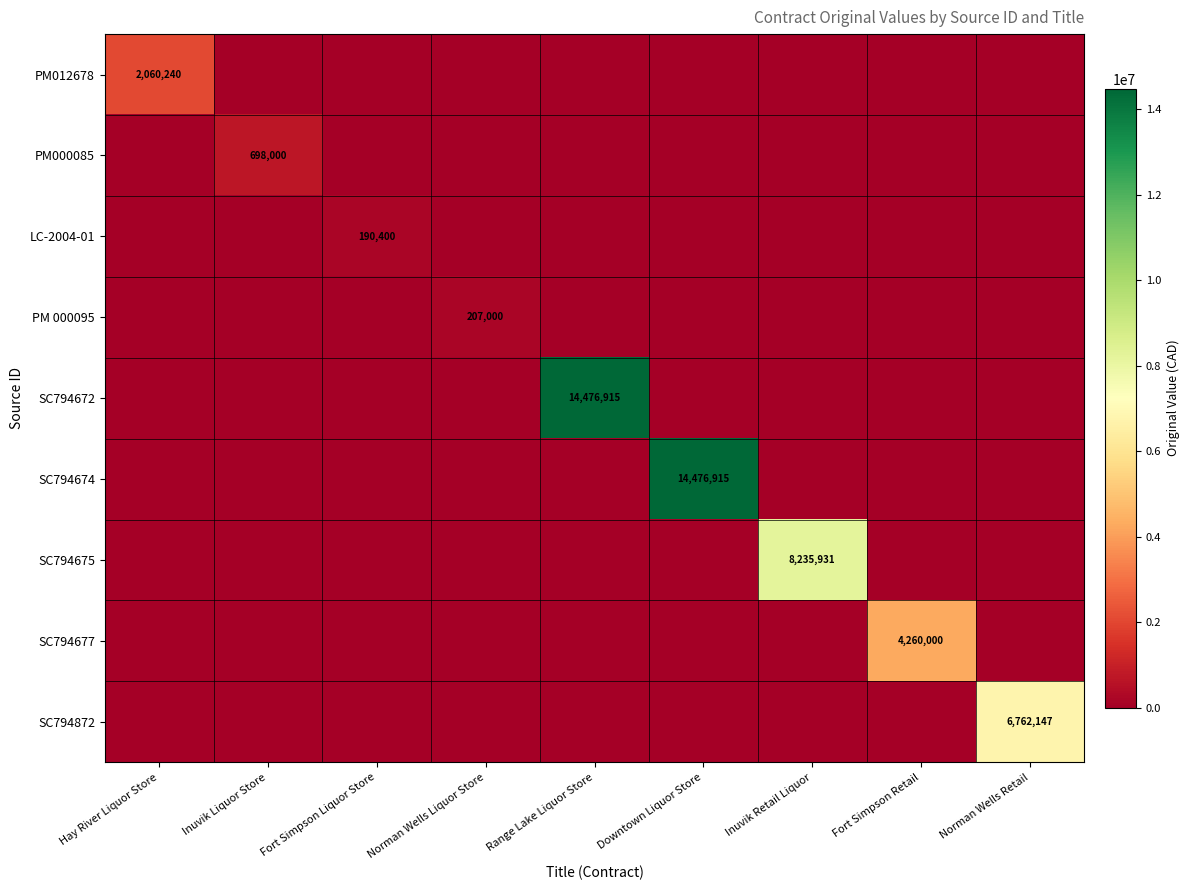

The value of PM 000095 at Norman Wells Liquor Store is 207000. True or false?

True